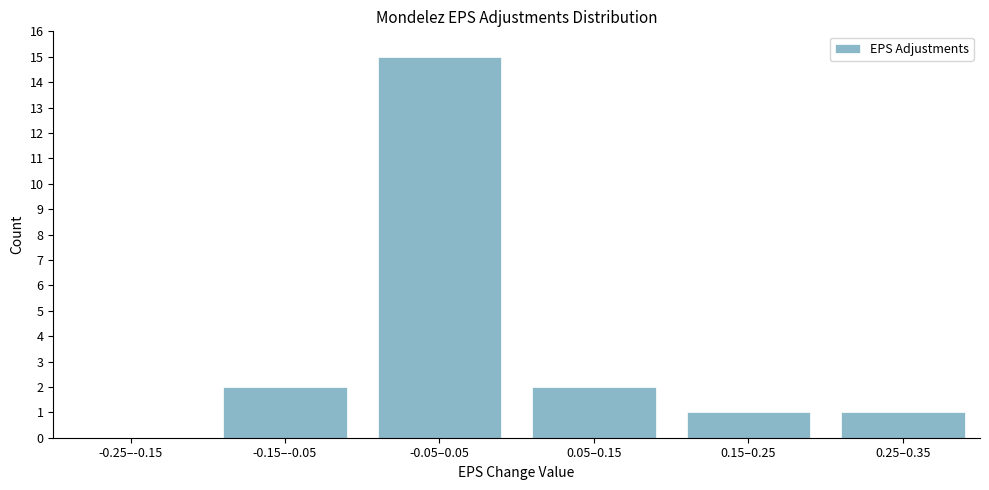

Reading left to right, transcribe all the data shown in this chart.

-0.25–-0.15=0	-0.15–-0.05=2	-0.05–0.05=15	0.05–0.15=2	0.15–0.25=1	0.25–0.35=1